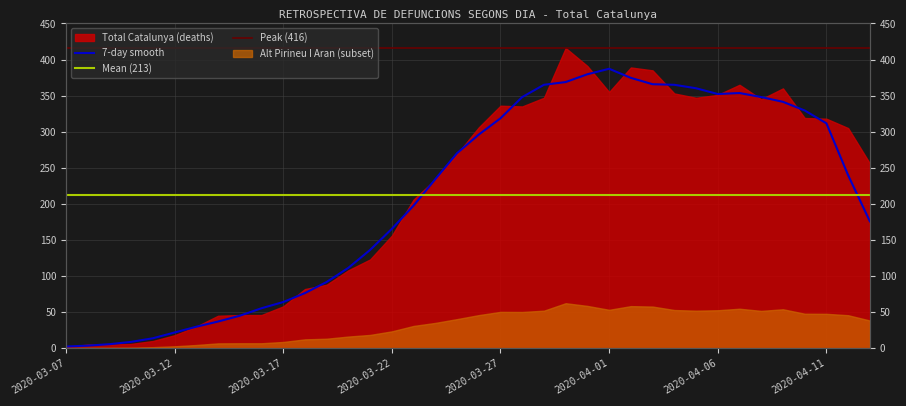

What is the approximate value at 2020-03-24?

234.2